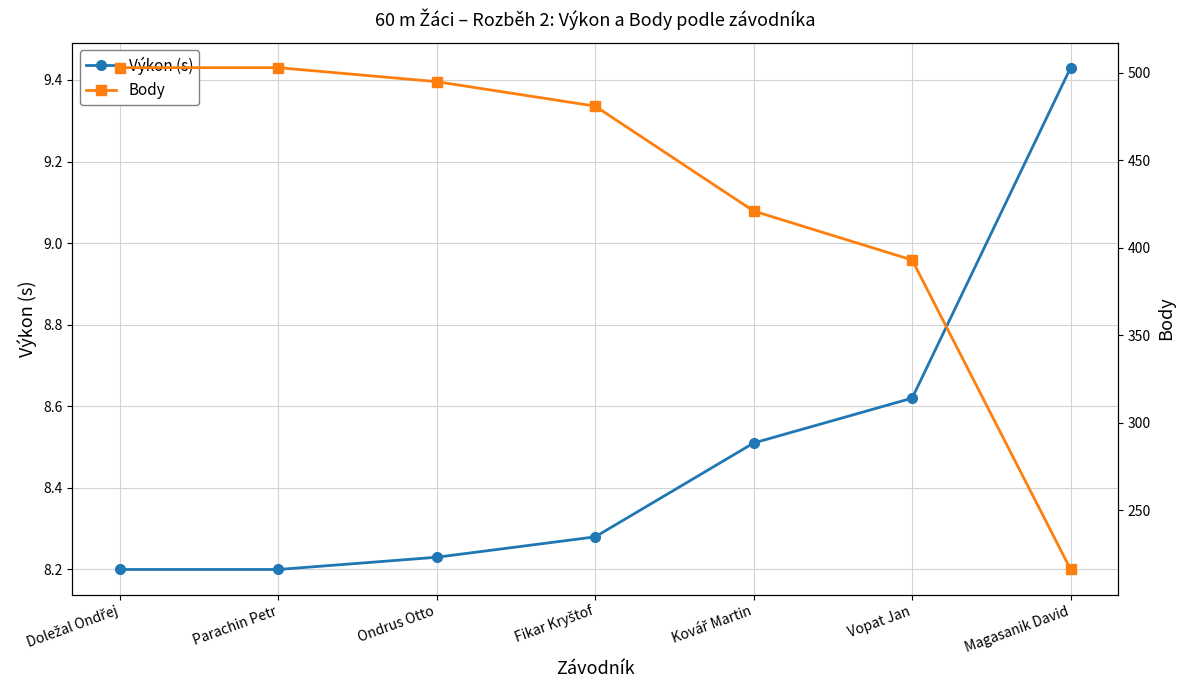

True or false: Výkon (s) has more than 1 points higher than both neighbors.

False